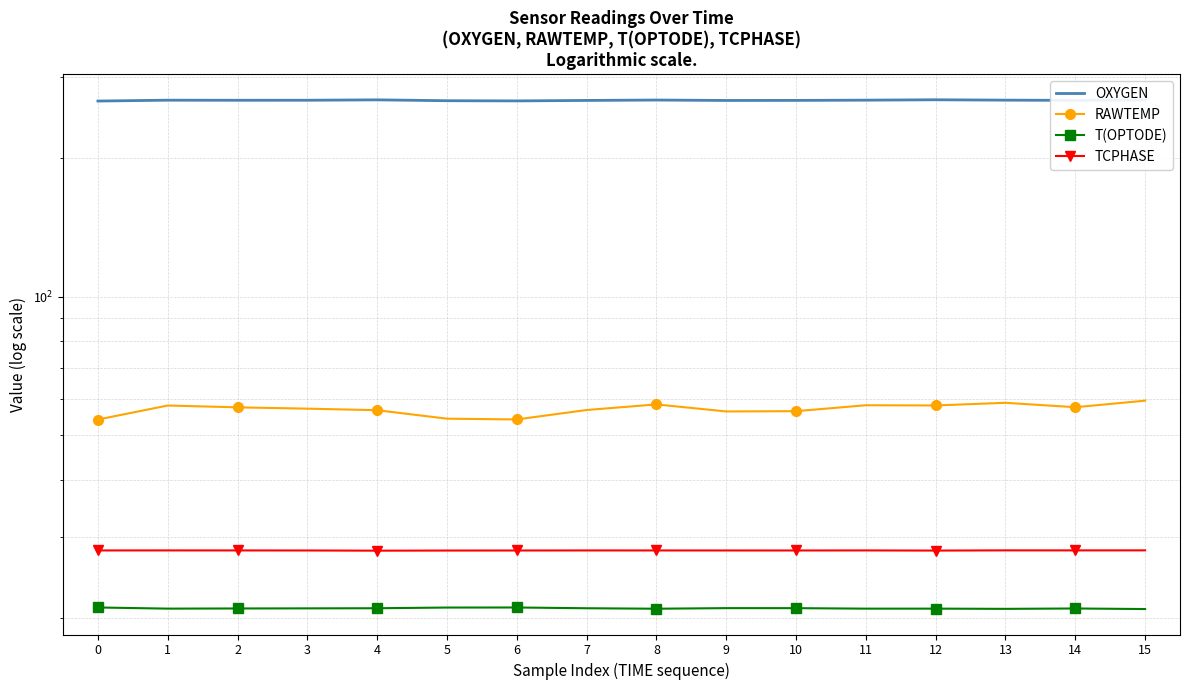

Which has a higher value, 13 or 15?

15